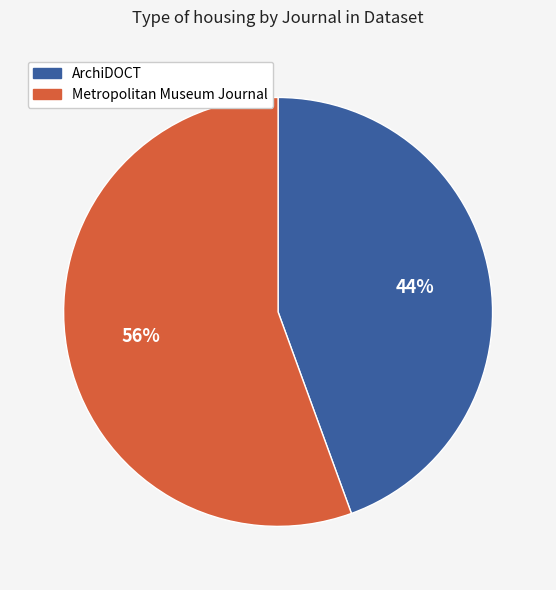

To the nearest percent, what is the average slice percentage?

50%